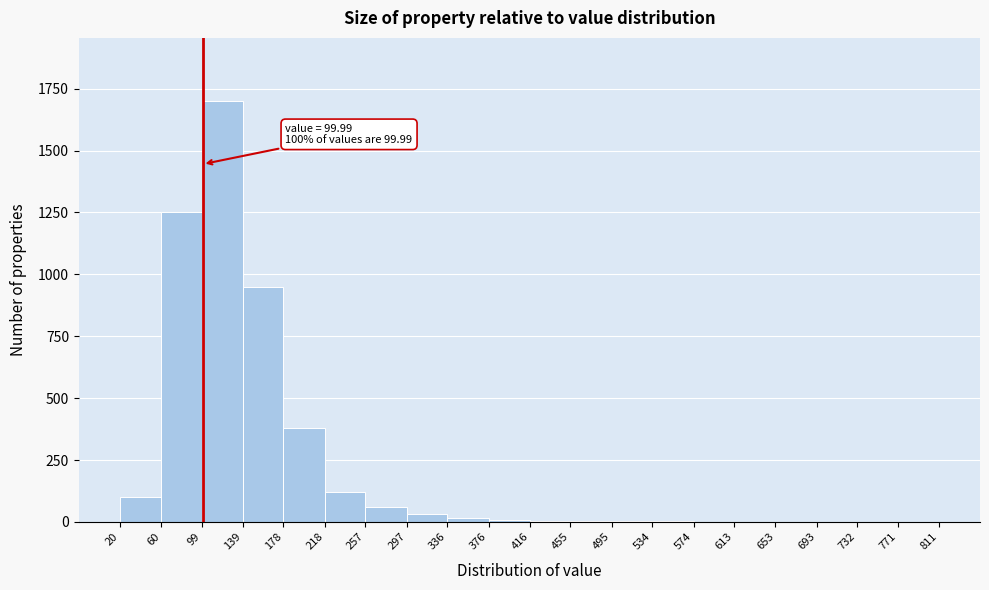

Which range on the x-axis has the tallest bar?

99 to 139